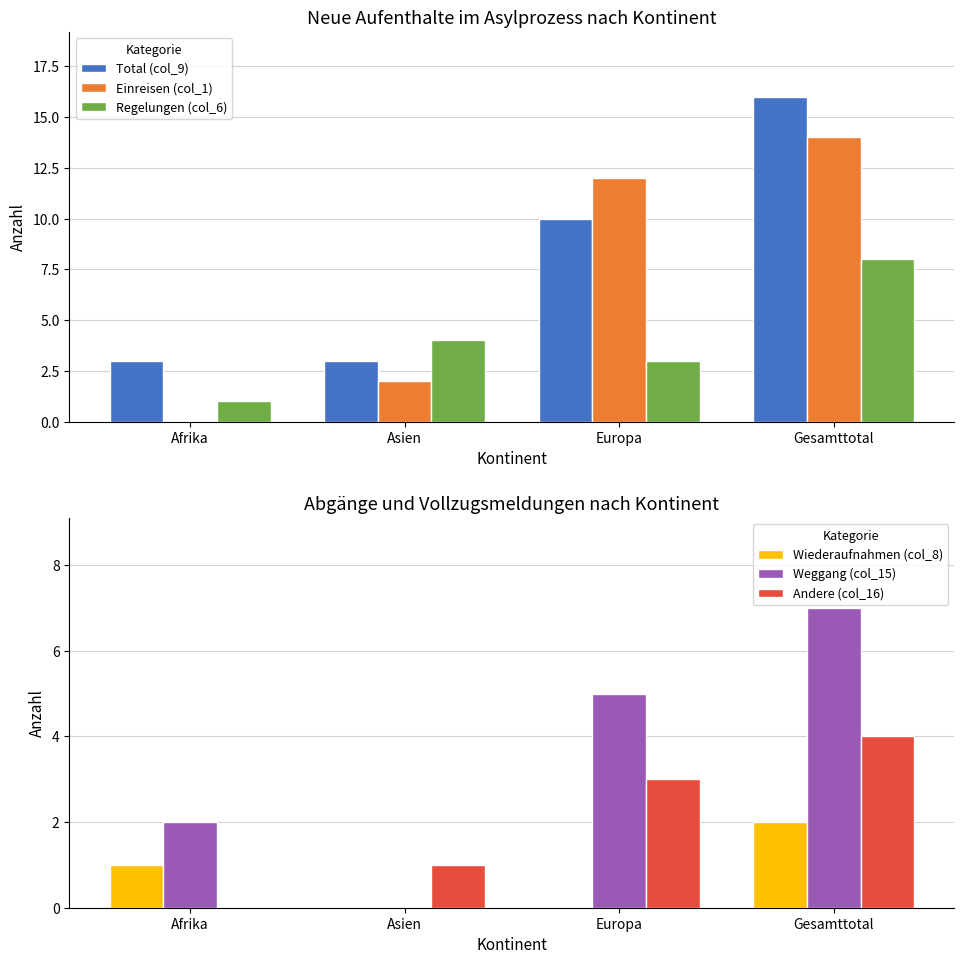

The Total (col_9) series shows 16 at Gesamttotal. True or false?

True